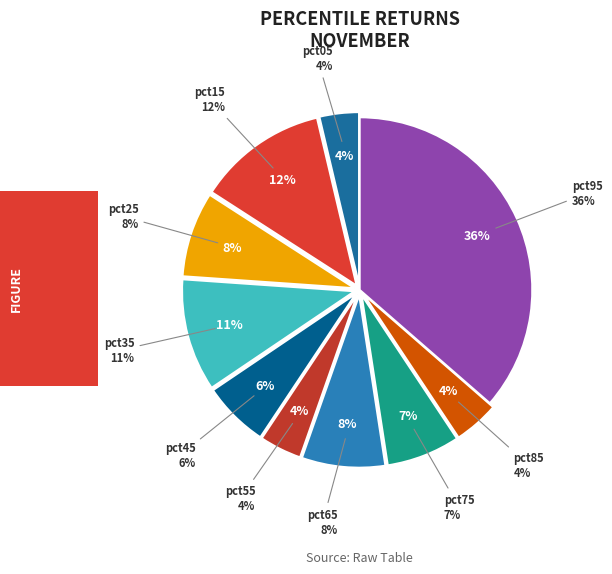

To the nearest percent, what portion does pct35 represent?

11%